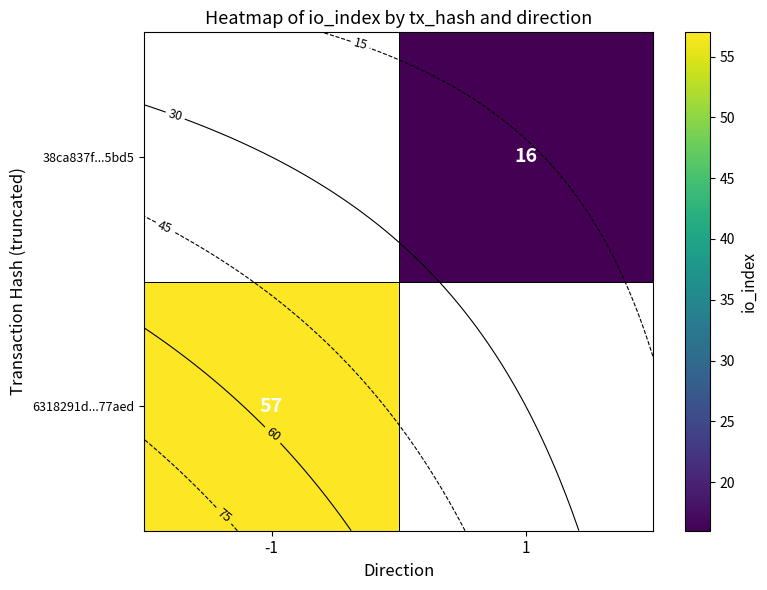

At how many categories does at least one series exceed 35?

1